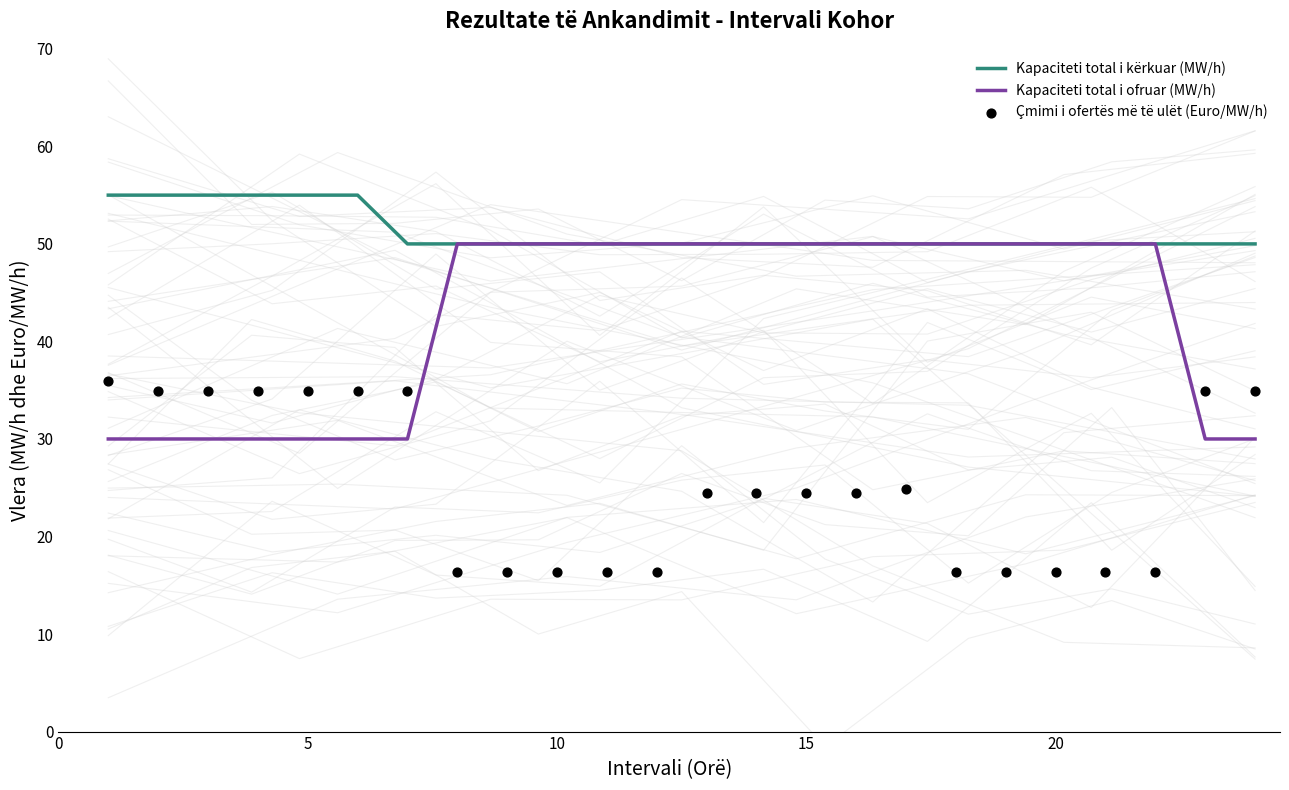

Is the value of Kapaciteti total i kërkuar (MW/h) at 13 greater than the value of Çmimi i ofertës më të ulët (Euro/MW/h) at 9?

Yes